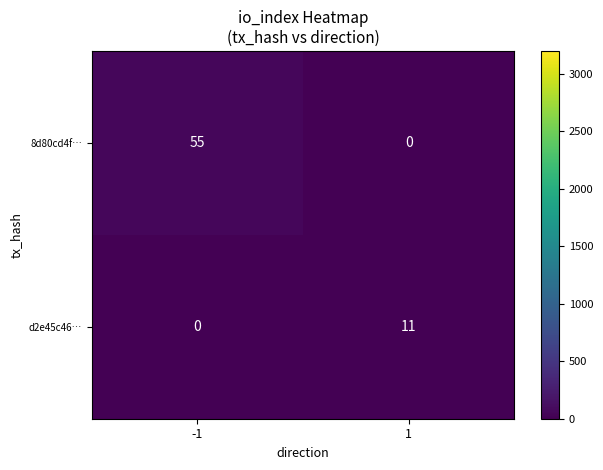

What is the sum of the d2e45c46… values at -1 and 1?

11